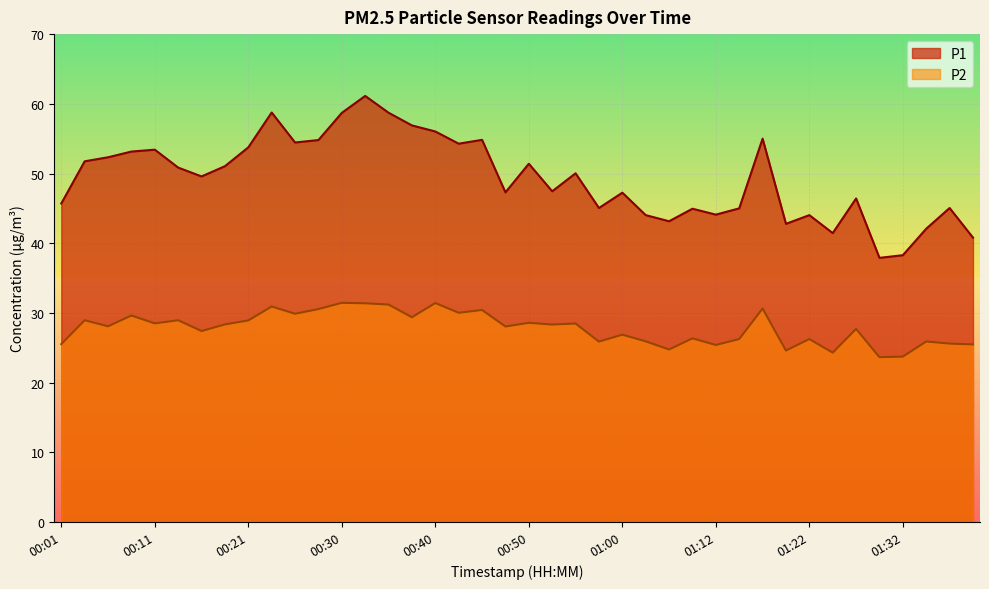

The P1 series shows 46.4 at 01:27. True or false?

True